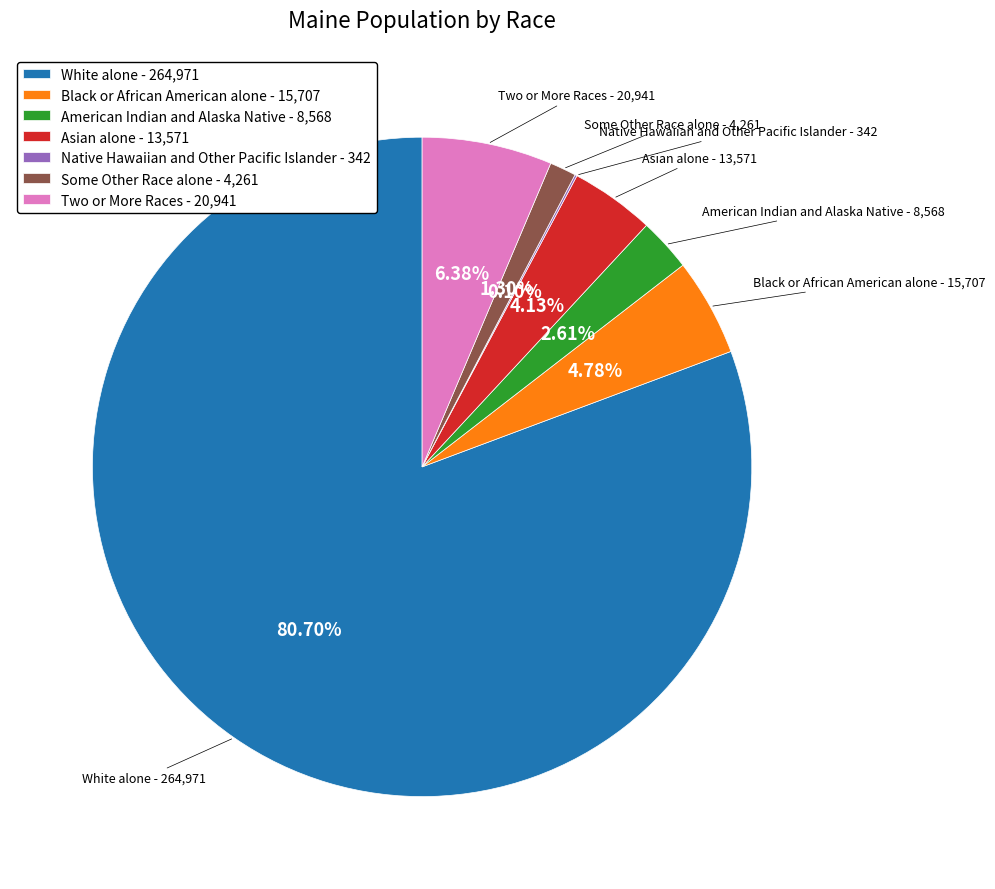

Which category accounts for the majority?

White alone